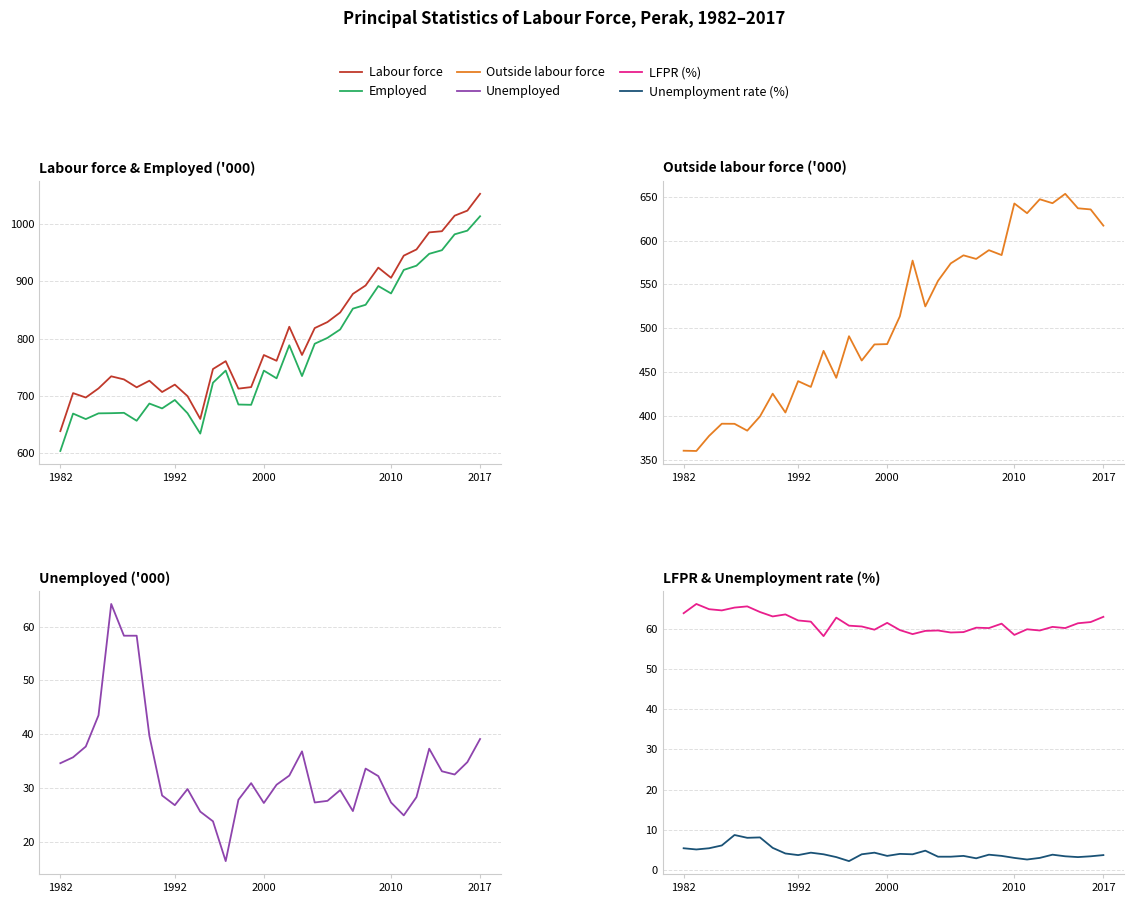

At 18, list the series in order from largest to smallest.

Labour force, Employed, Outside labour force, LFPR (%), Unemployed, Unemployment rate (%)